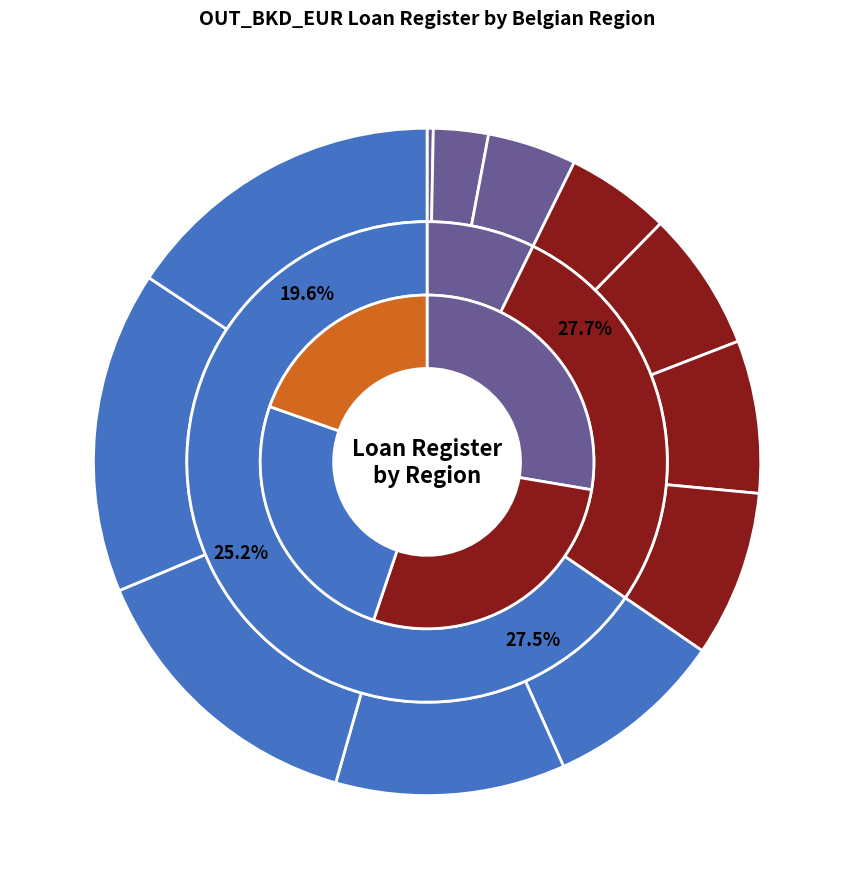

To the nearest percent, what is the difference between the Limburg and Hainaut slice percentages?

1%